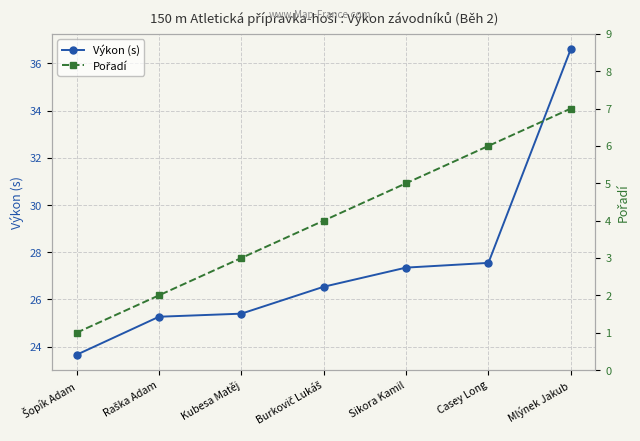

At how many categories does at least one series exceed 8?

7